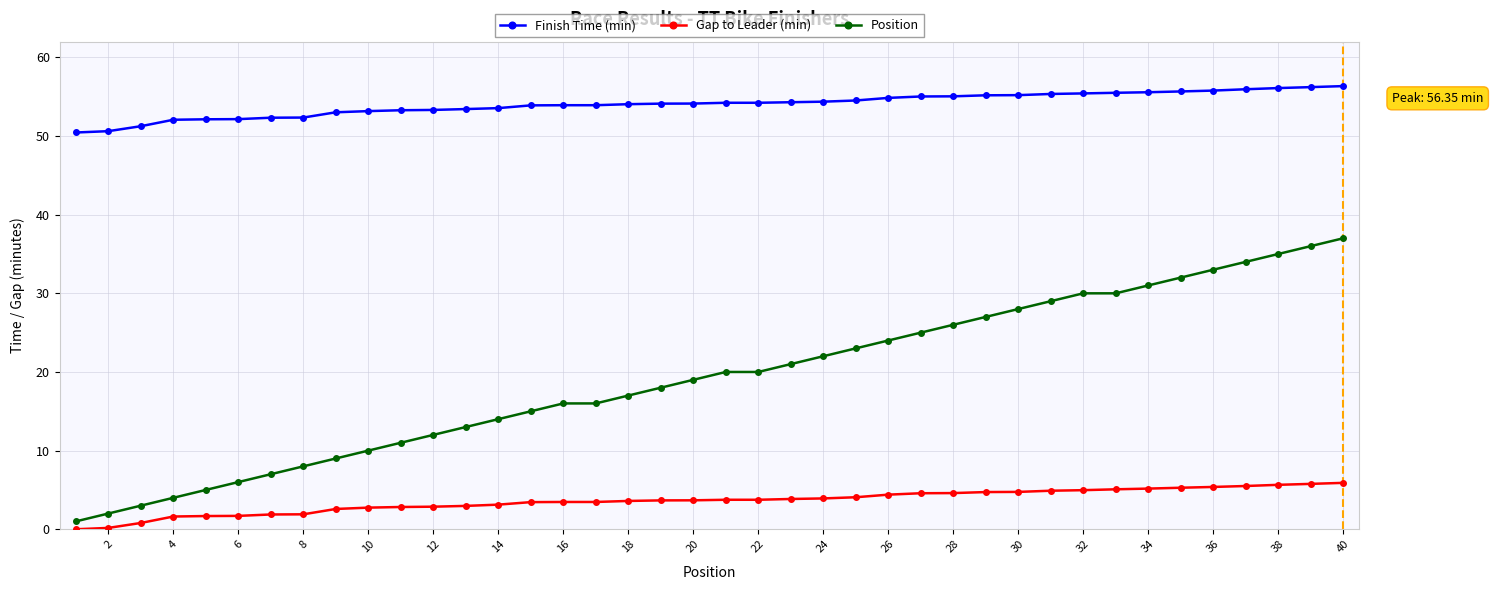

True or false: Finish Time (min) and Position intersect in this chart.

False